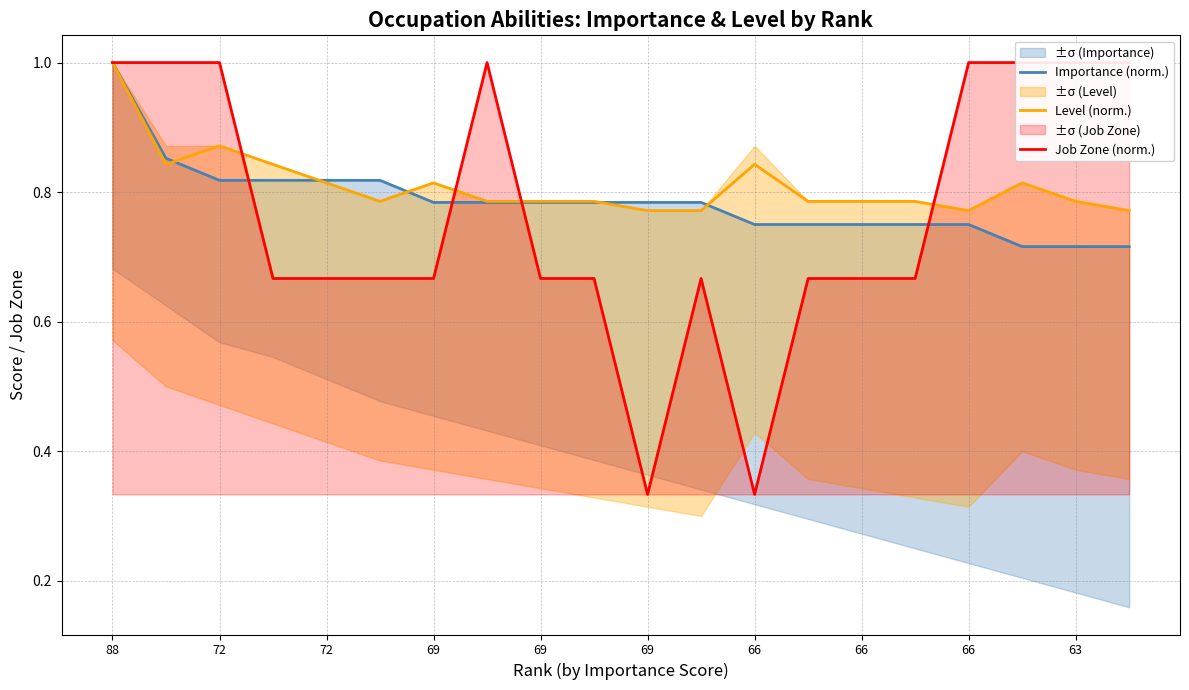

Rank the categories by Importance (norm.) value from lowest to highest.

17, 18, 19, 12, 13, 14, 15, 16, 66, 66, 66, 63, 10, 11, 72, 69, 69, 69, 72, 88